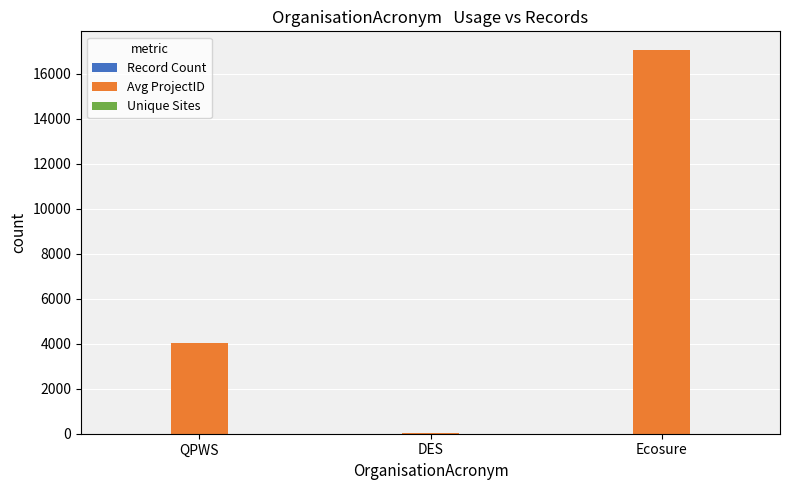

Which series has the largest total across all categories?

Avg ProjectID